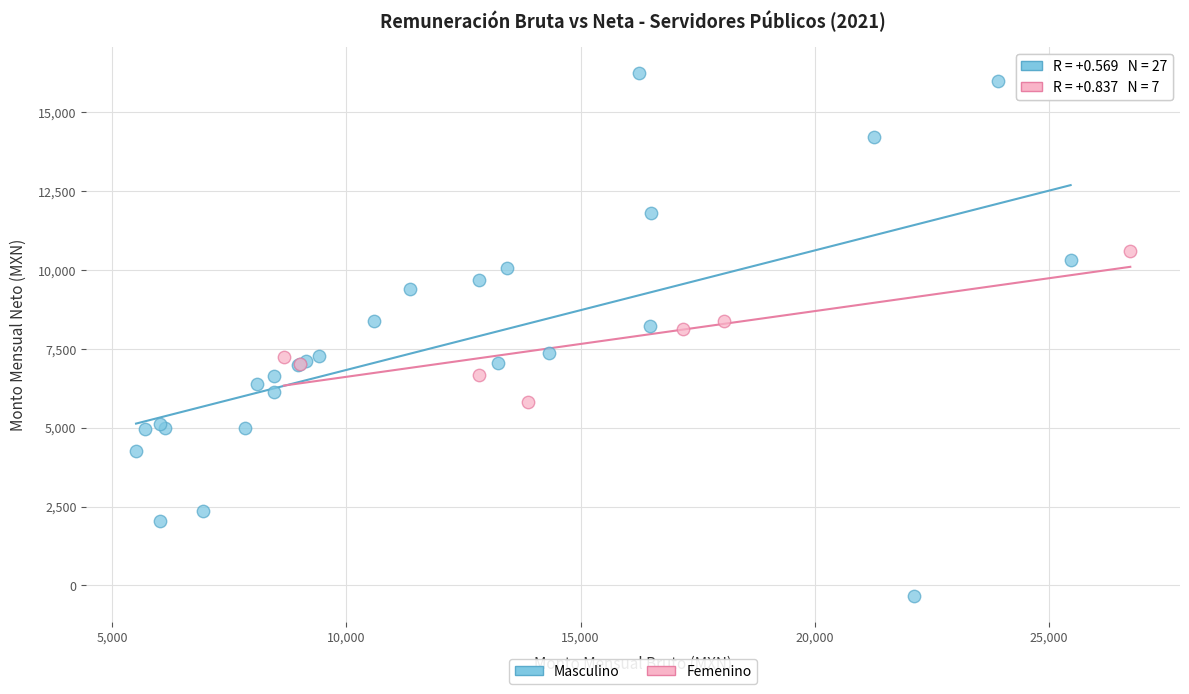

Which series reaches the maximum Y coordinate?

Masculino